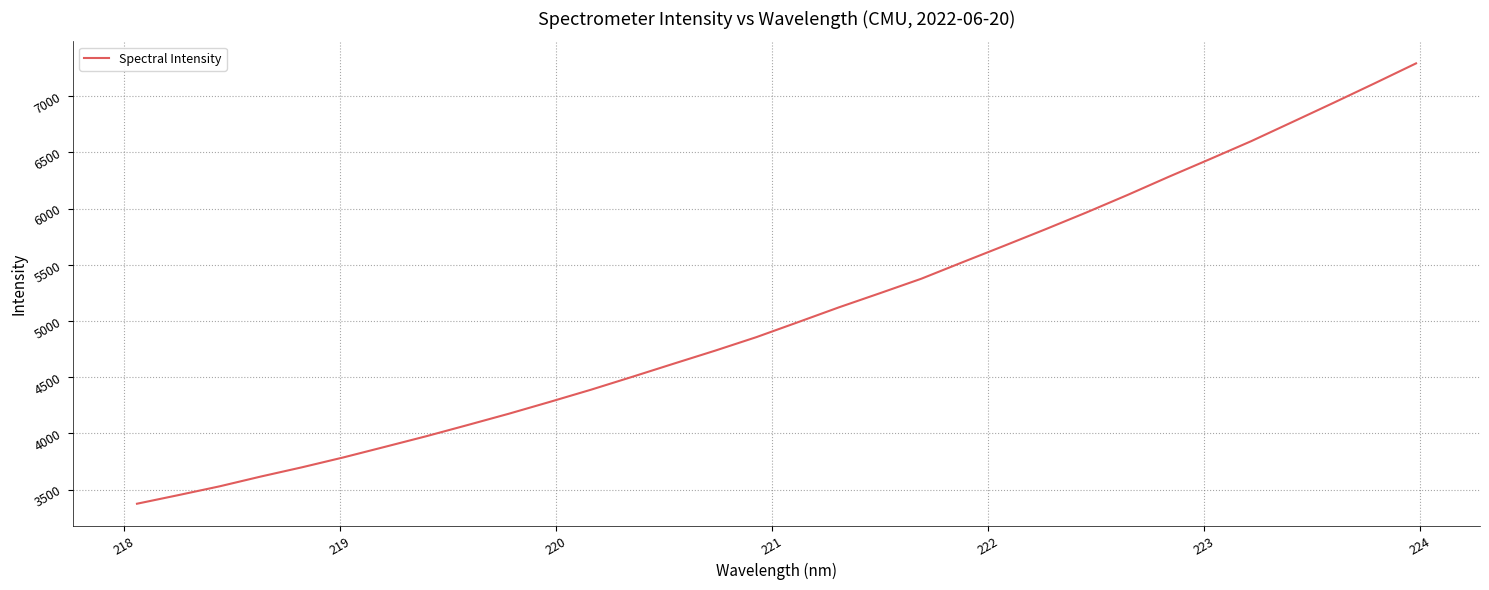

What is the minimum value shown in the chart?

3375.2